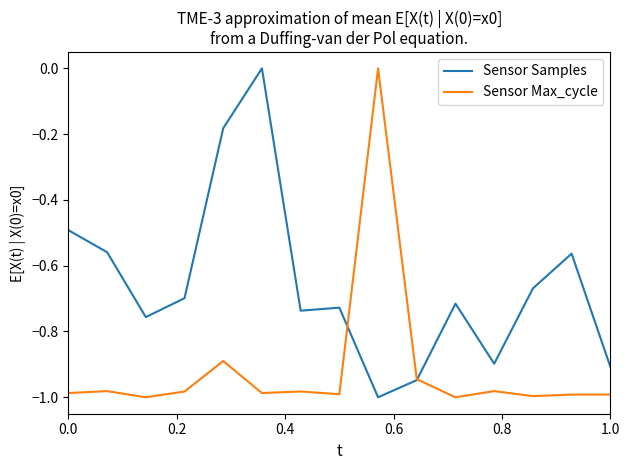

How many interior local peaks does the Sensor Samples series have?

4